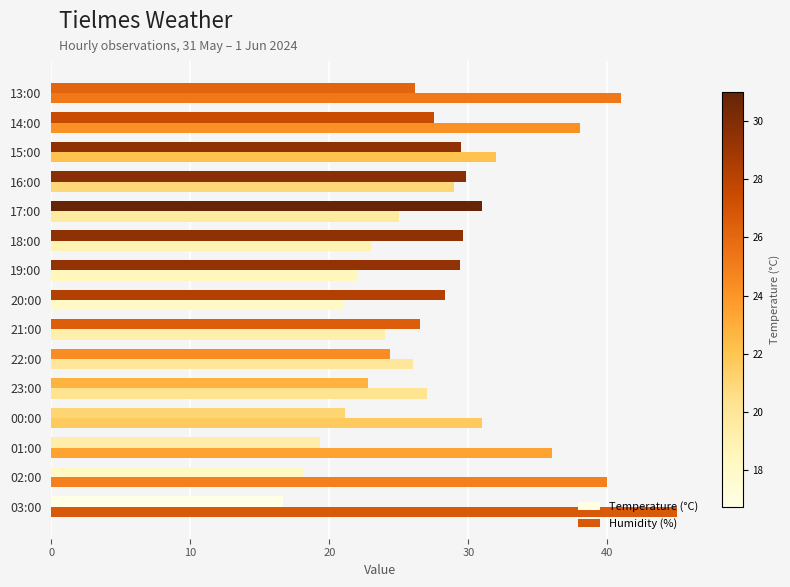

Which series has the widest spread of values?

Humidity (%)